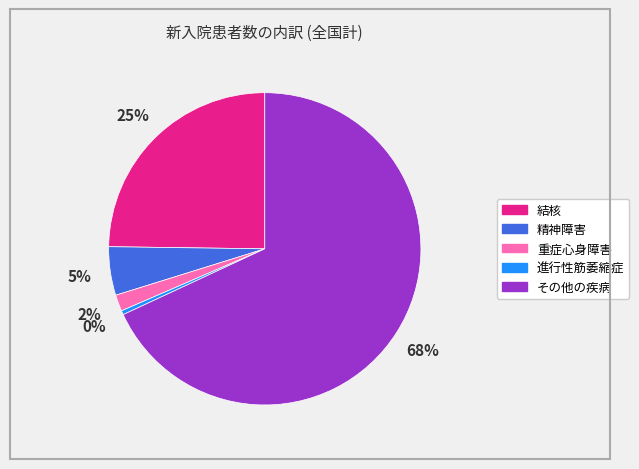

Which has a higher value, 進行性筋萎縮症 or その他の疾病?

その他の疾病